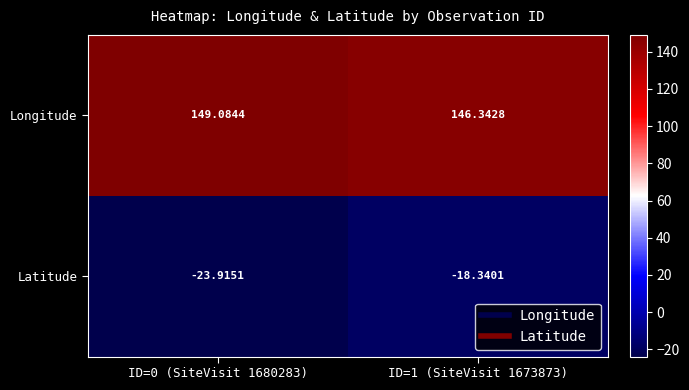

Between ID=0 (SiteVisit 1680283) and ID=1 (SiteVisit 1673873), which series saw the biggest shift?

Latitude